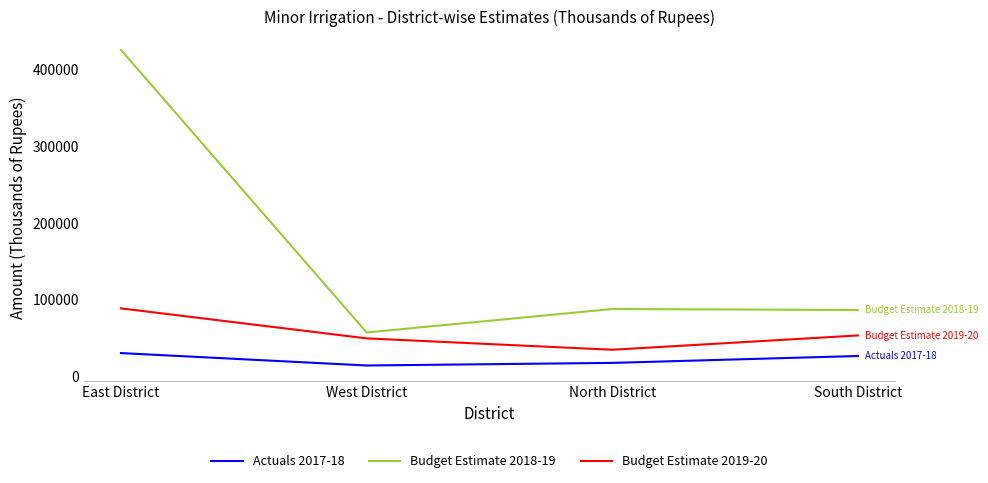

What value does the Actuals 2017-18 series have at South District, to the nearest 100?

26700